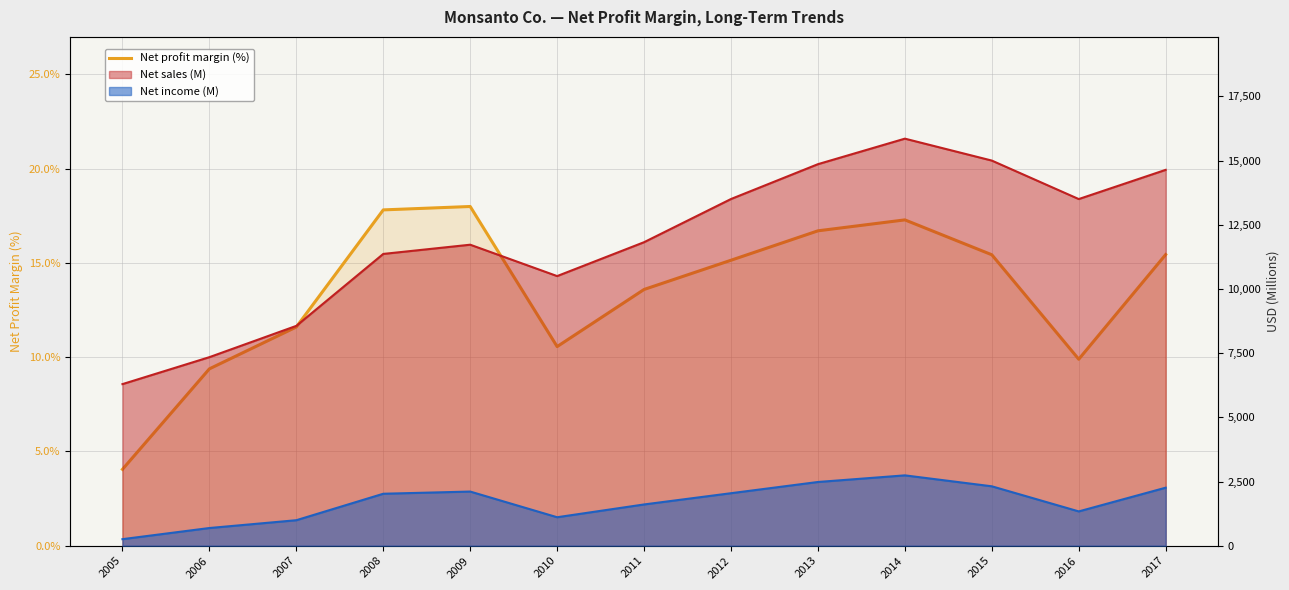

Reading left to right, transcribe all the data shown in this chart.

2005=4.0	2006=9.4	2007=11.6	2008=17.8	2009=18.0	2010=10.6	2011=13.6	2012=15.1	2013=16.7	2014=17.3	2015=15.4	2016=9.9	2017=15.4